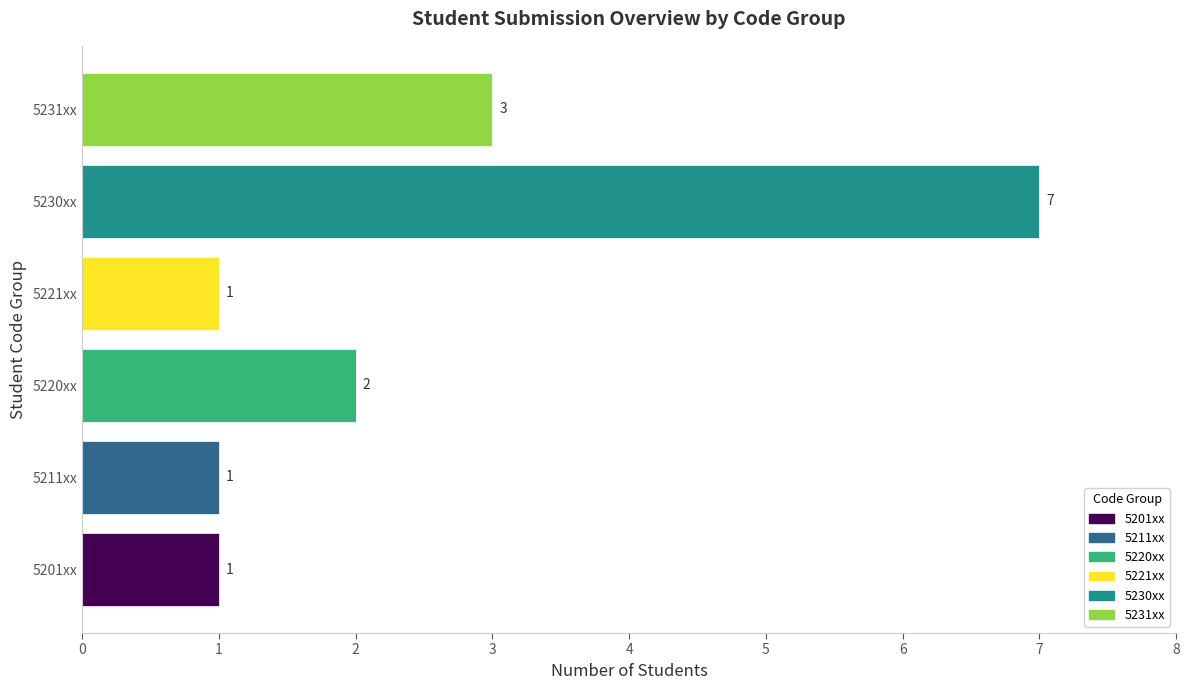

Count the number of categories in the chart.

6